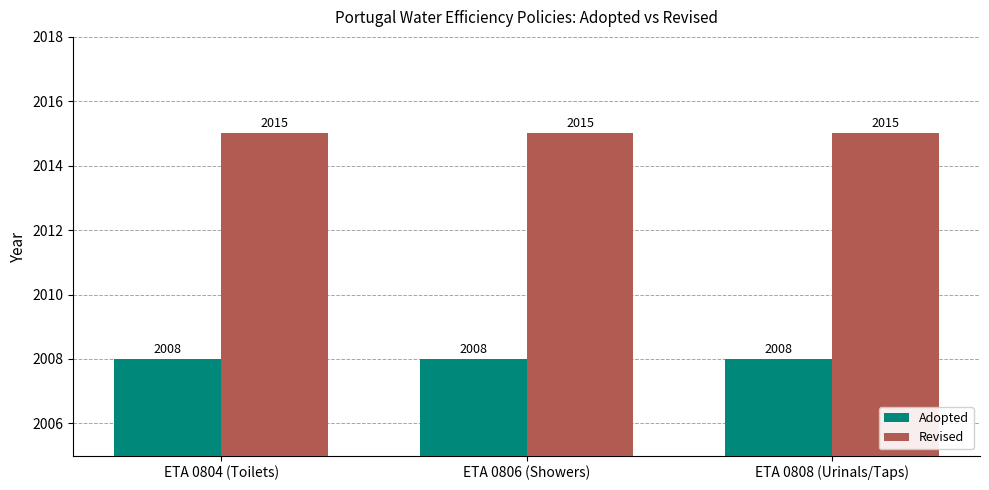

Reading left to right, transcribe all the data shown in this chart.

Adopted: ETA 0804 (Toilets)=2008	ETA 0806 (Showers)=2008	ETA 0808 (Urinals/Taps)=2008
Revised: ETA 0804 (Toilets)=2015	ETA 0806 (Showers)=2015	ETA 0808 (Urinals/Taps)=2015